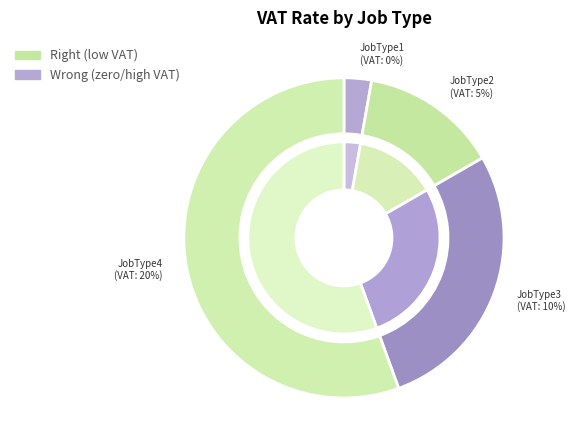

Rank the categories by value from lowest to highest.

JobType1, JobType2, JobType3, JobType4